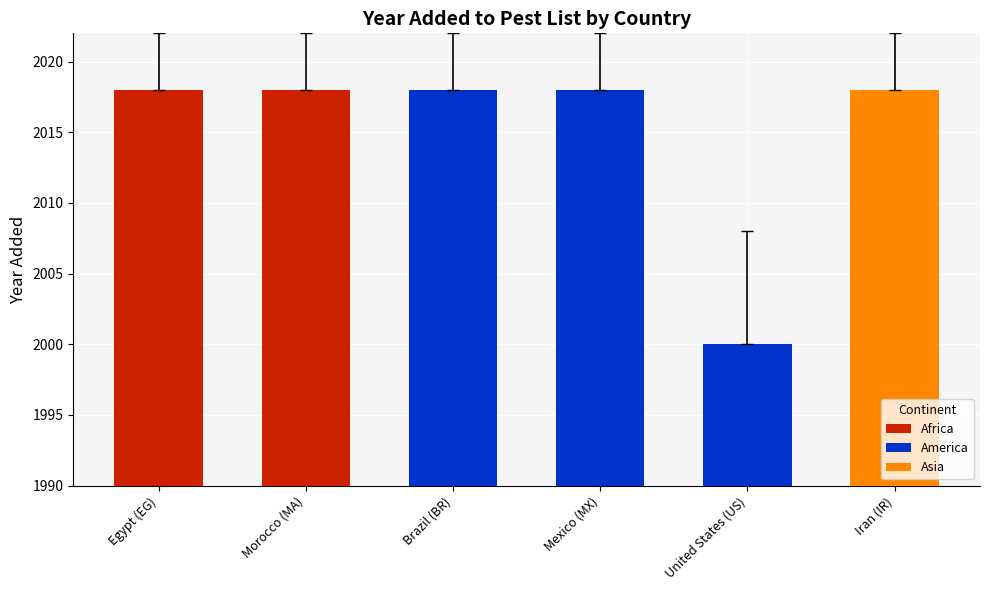

How many series are shown in this chart?

1